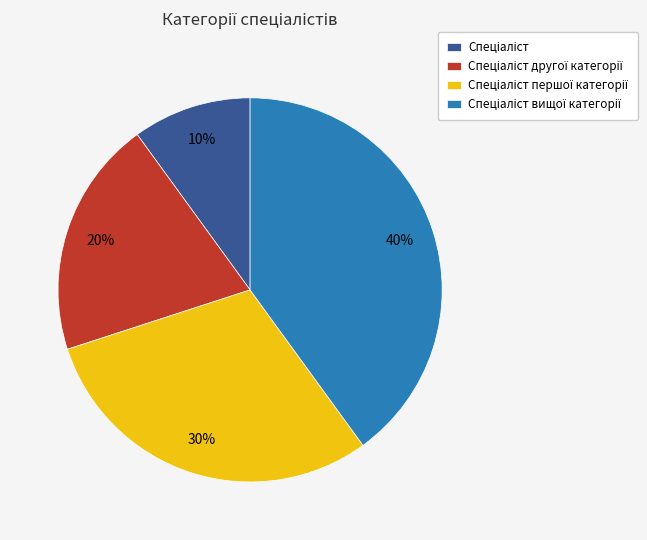

To the nearest percent, what is the average slice percentage?

25%